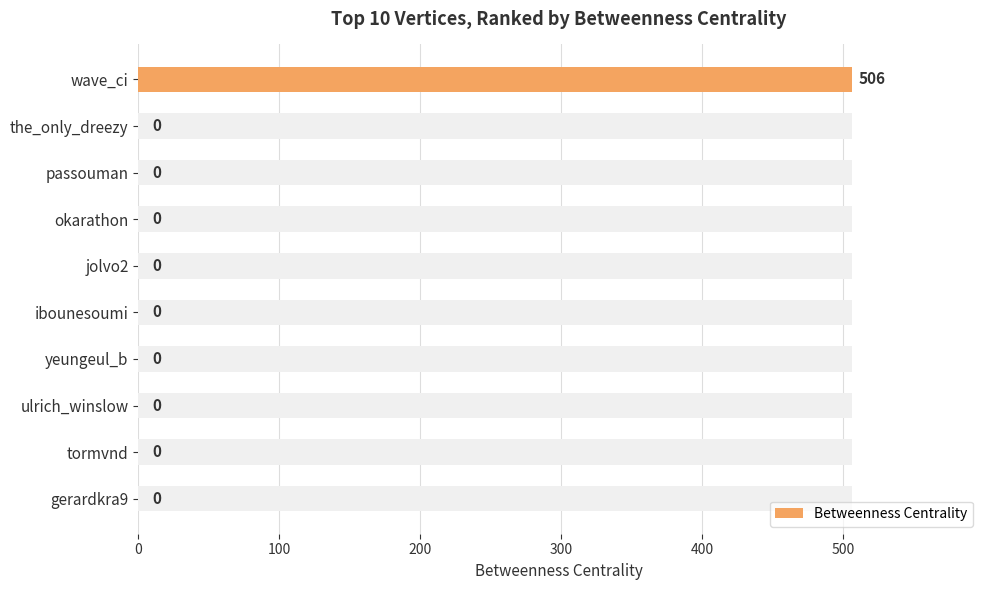

Is it true that the value at okarathon is 342?

False